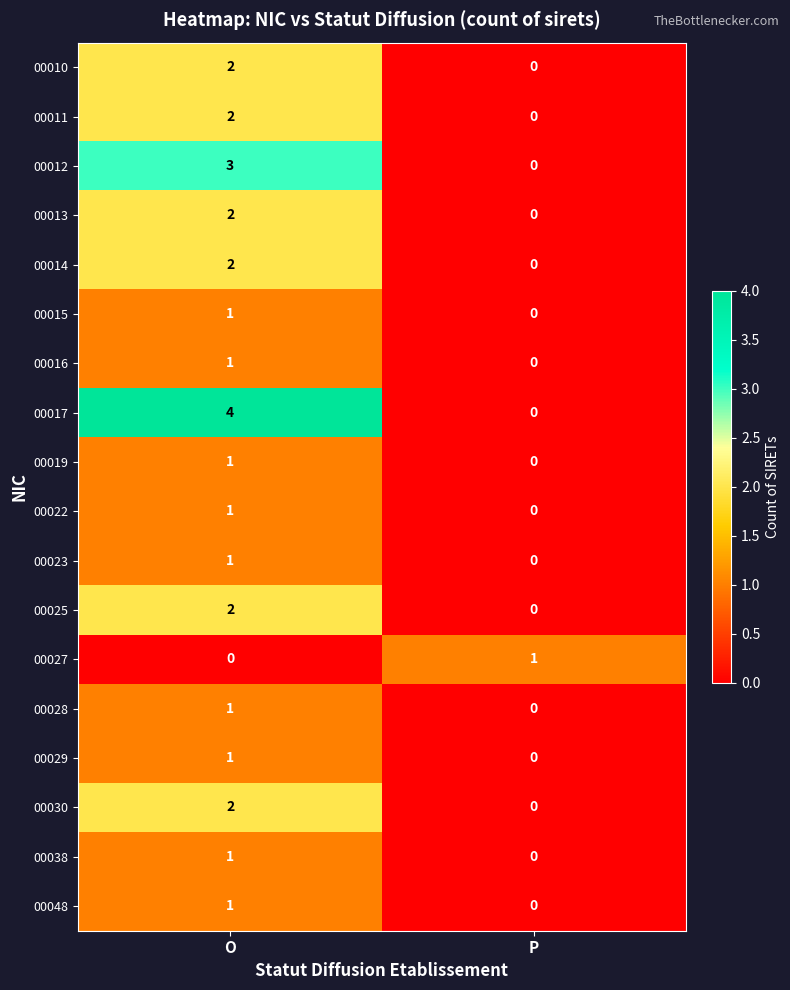

At which category is the sum across all series the highest?

O